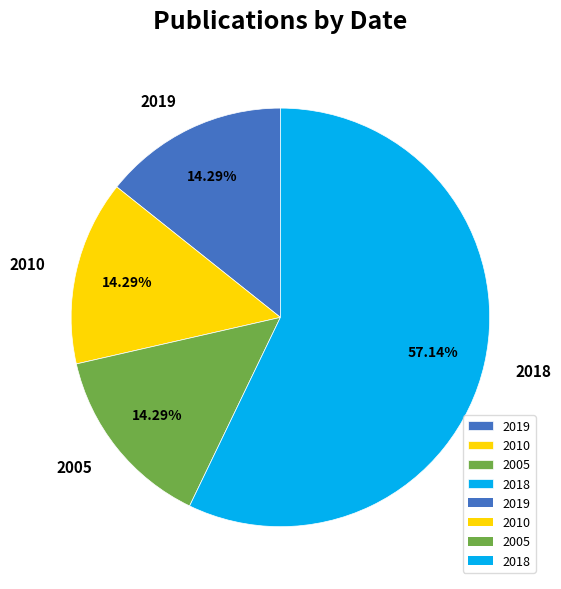

Do 2018 and 2019 together represent more than half of the pie?

Yes